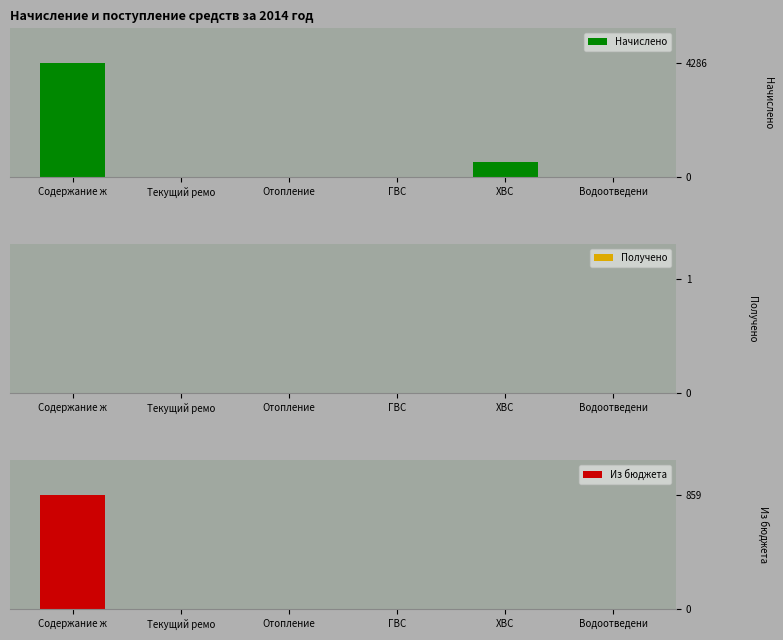

What is the label of the 1st bar from the right?

Водоотведени